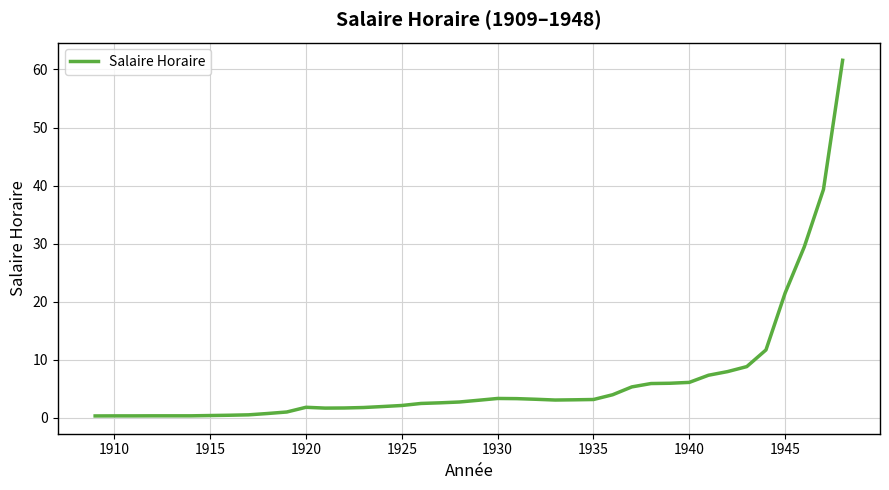

What is the greatest value displayed?

61.6